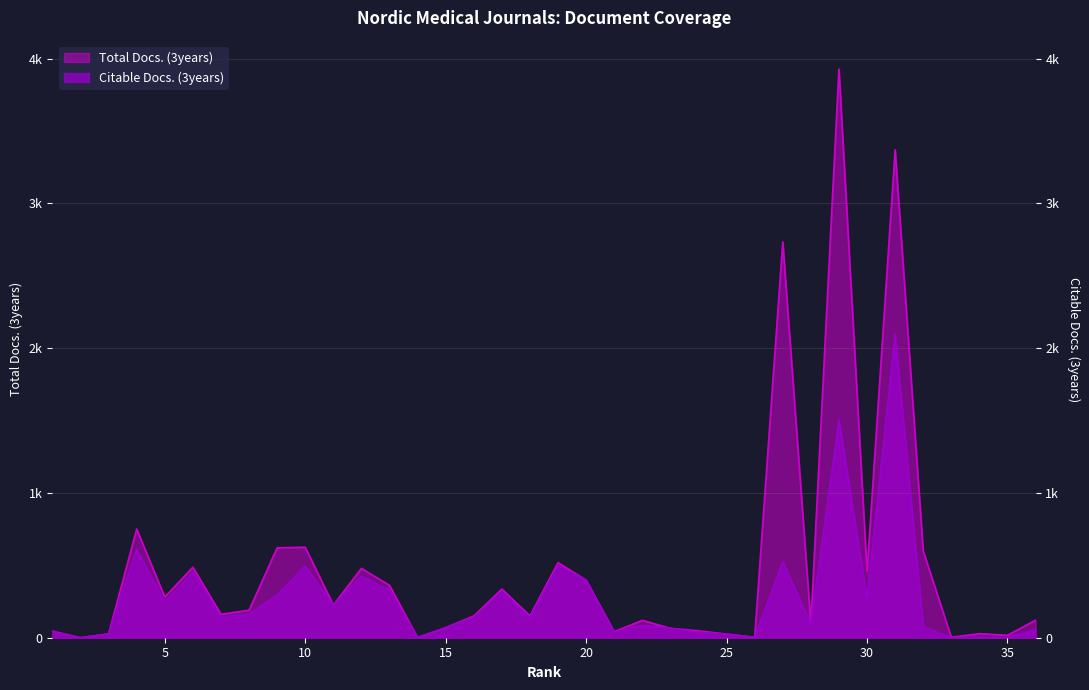

What is the sum of the Total Docs. (3years) values at 36 and 22?

241